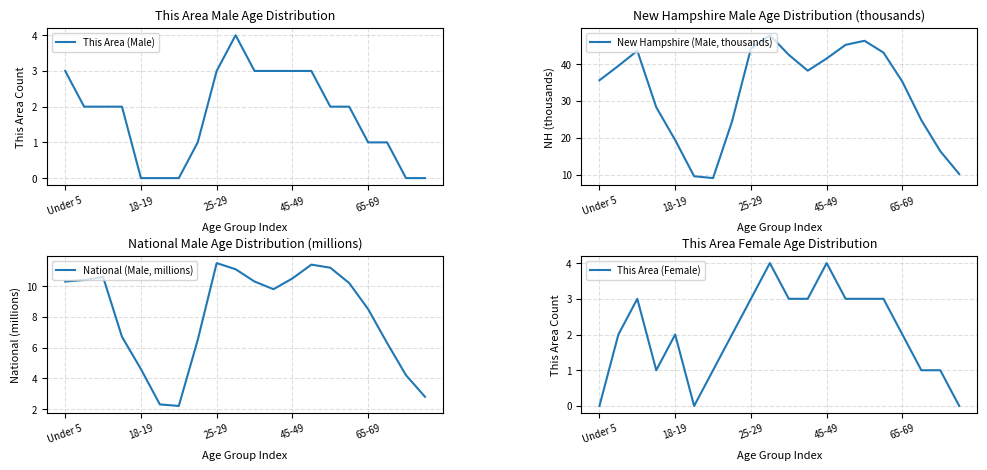

The This Area (Female) series shows 5.3 at 45-49. True or false?

False